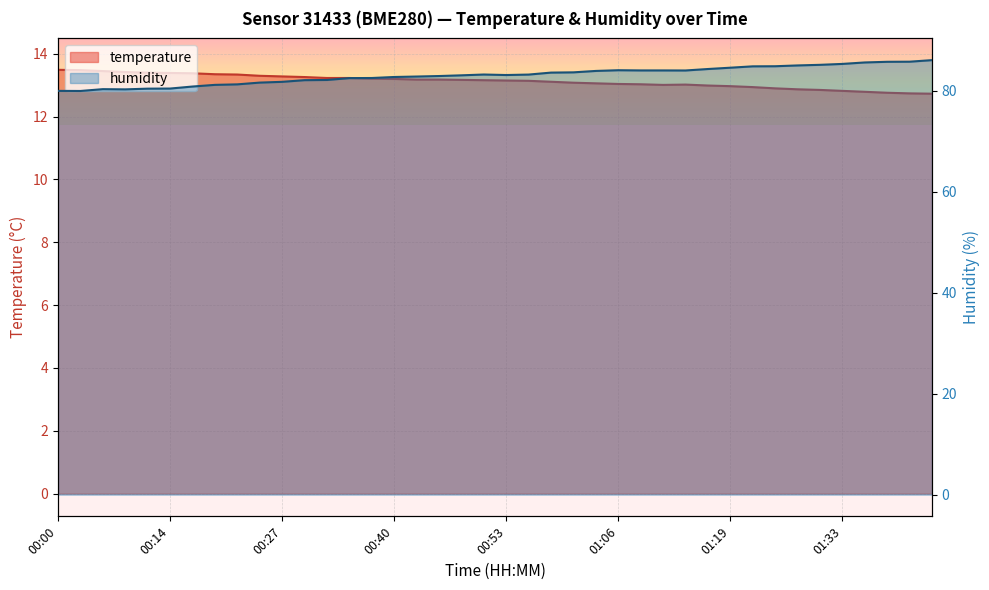

What is the difference between the second highest and second lowest values in the temperature series?

0.7